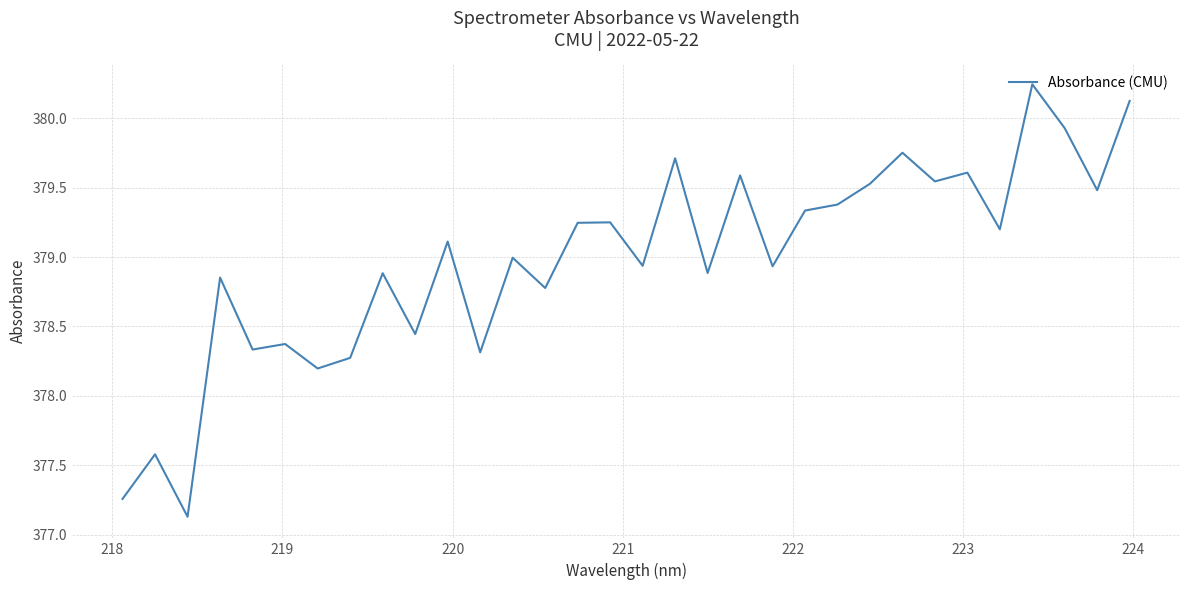

What is the minimum value shown in the chart?

377.1